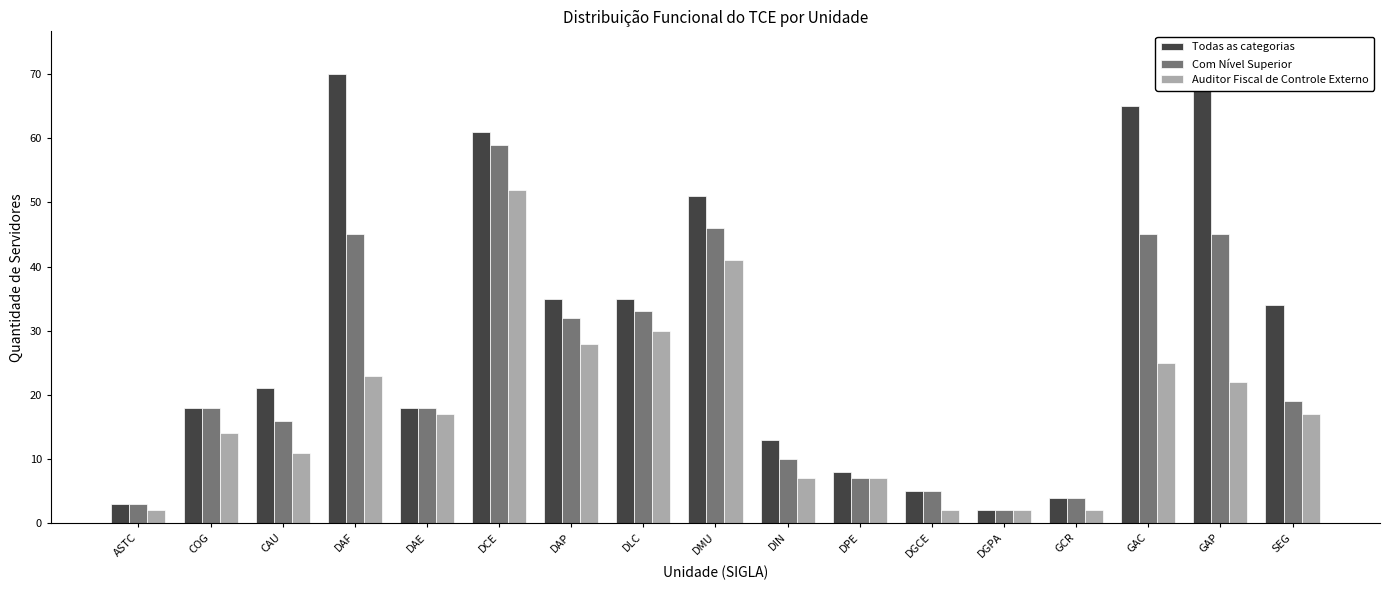

How many bars are there in each group?

3